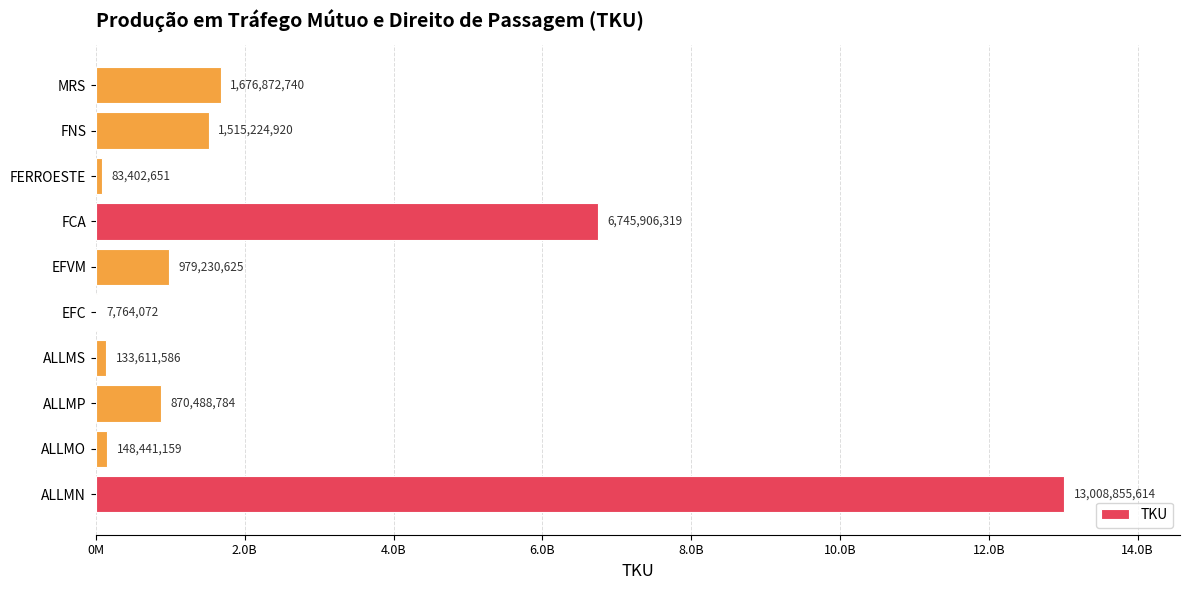

What is the sum of all values?

25169798470